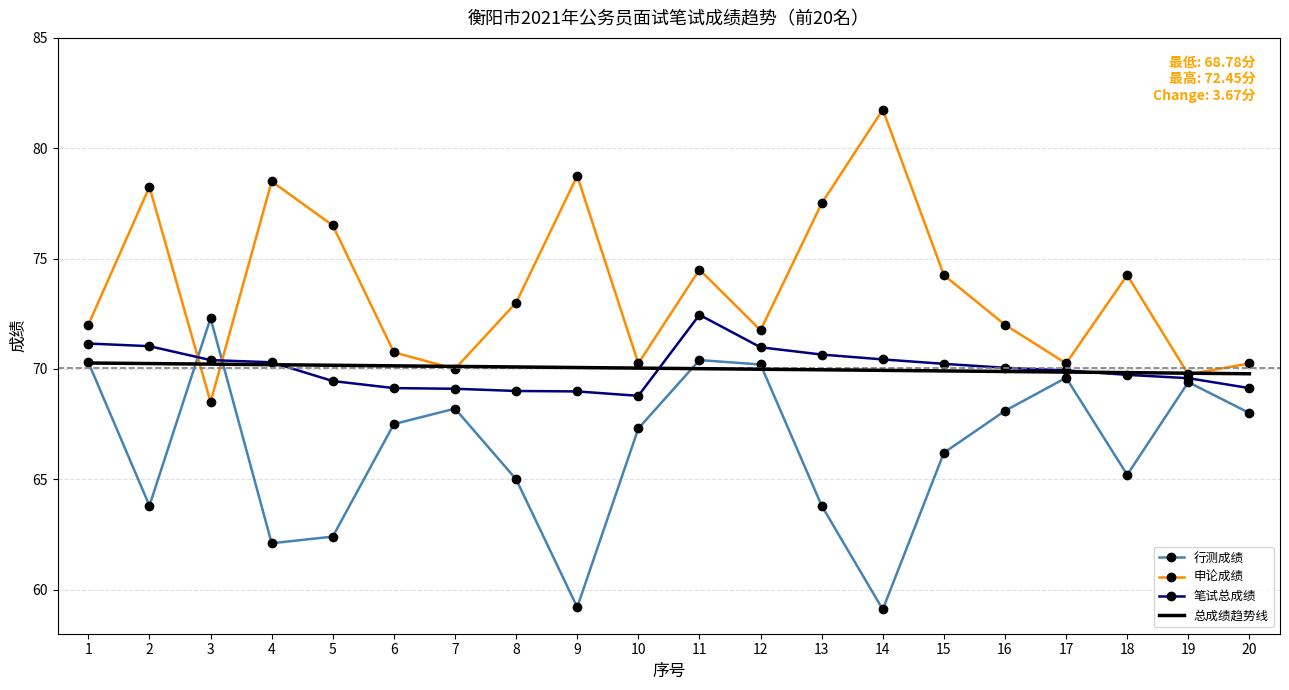

In 笔试总成绩, how many points are lower than both neighbors (excluding endpoints)?

1